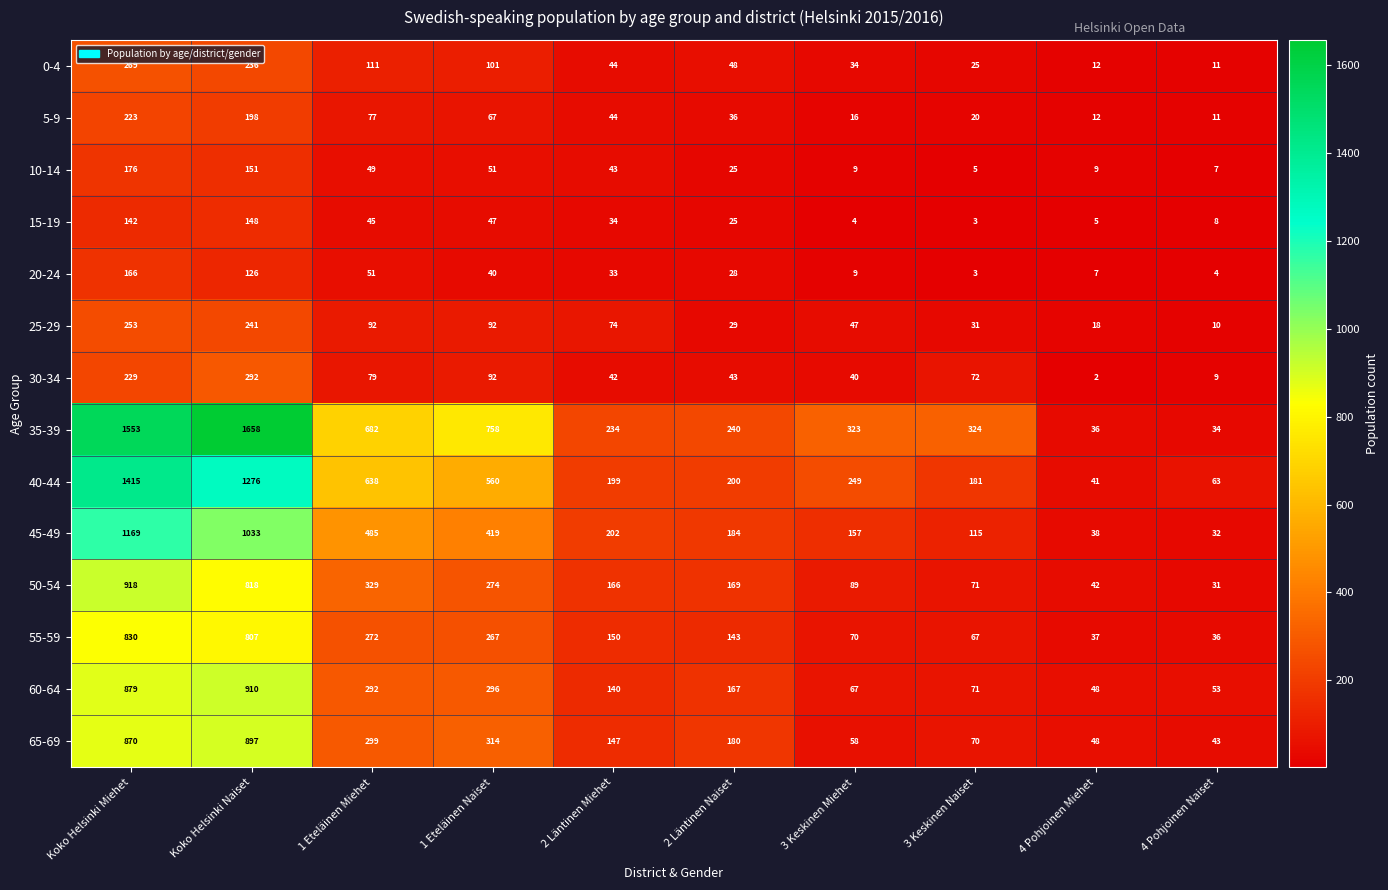

At which label does 35-39 first exceed 324?

Koko Helsinki Miehet